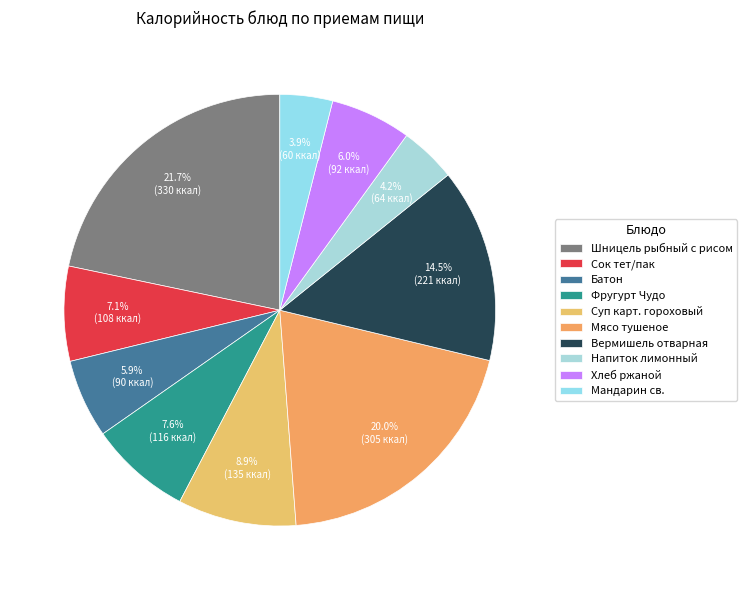

What is the change in value from Вермишель отварная to Хлеб ржаной?

-129.0